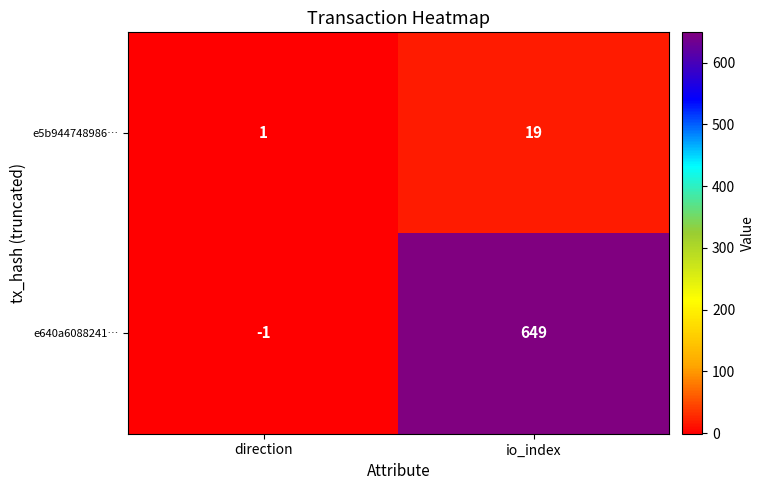

What is the spread (max minus min) of values at io_index?

630